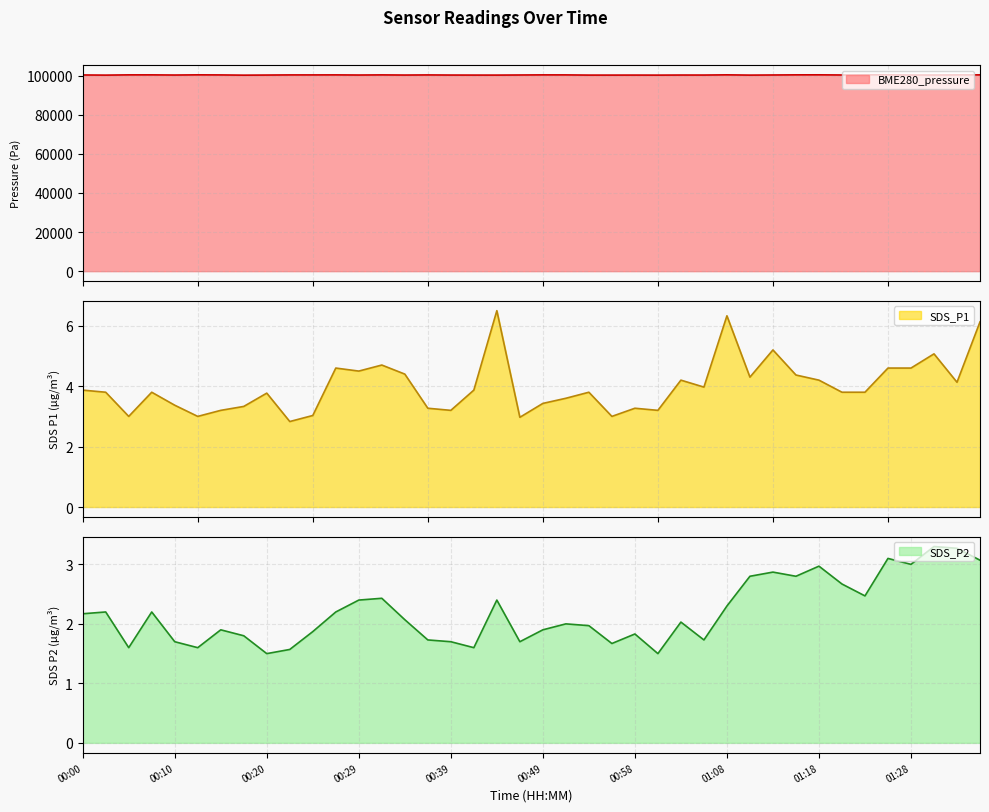

What are all the series names shown in the legend?

BME280_pressure, SDS_P1, SDS_P2